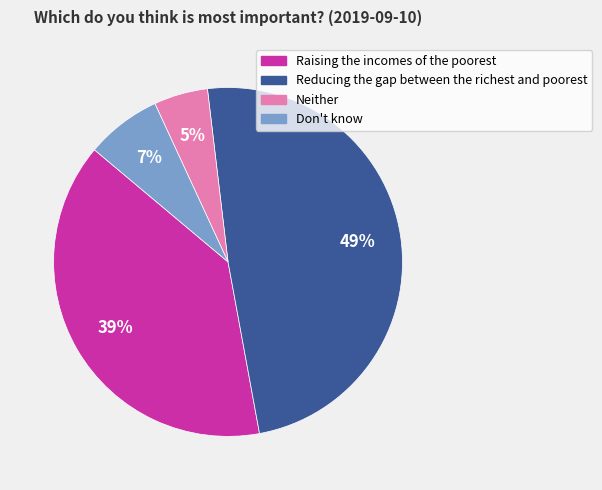

The Raising the incomes of the poorest slice represents 39% of the pie. True or false?

True